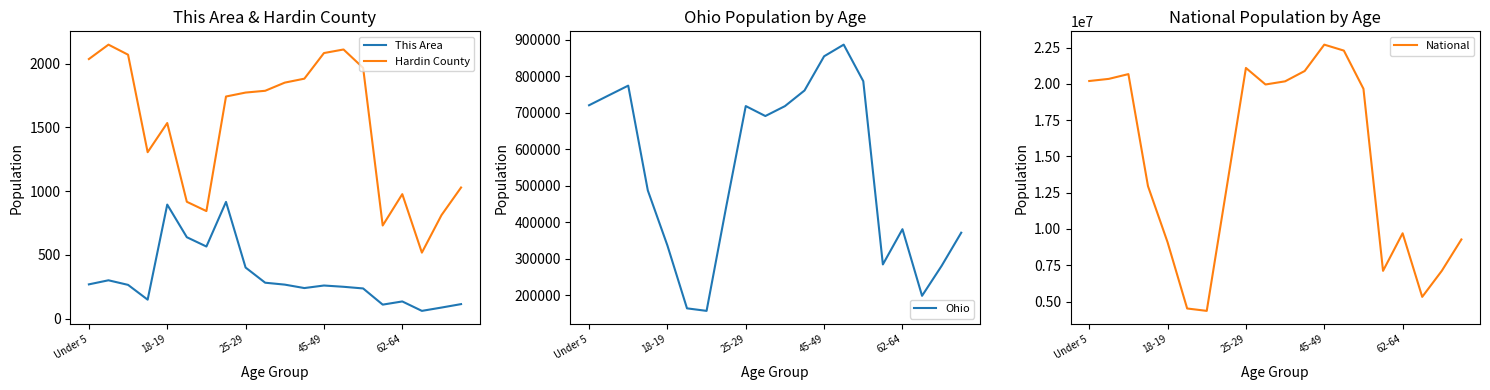

What is the difference between the maximum and minimum values in the Ohio series?

730012